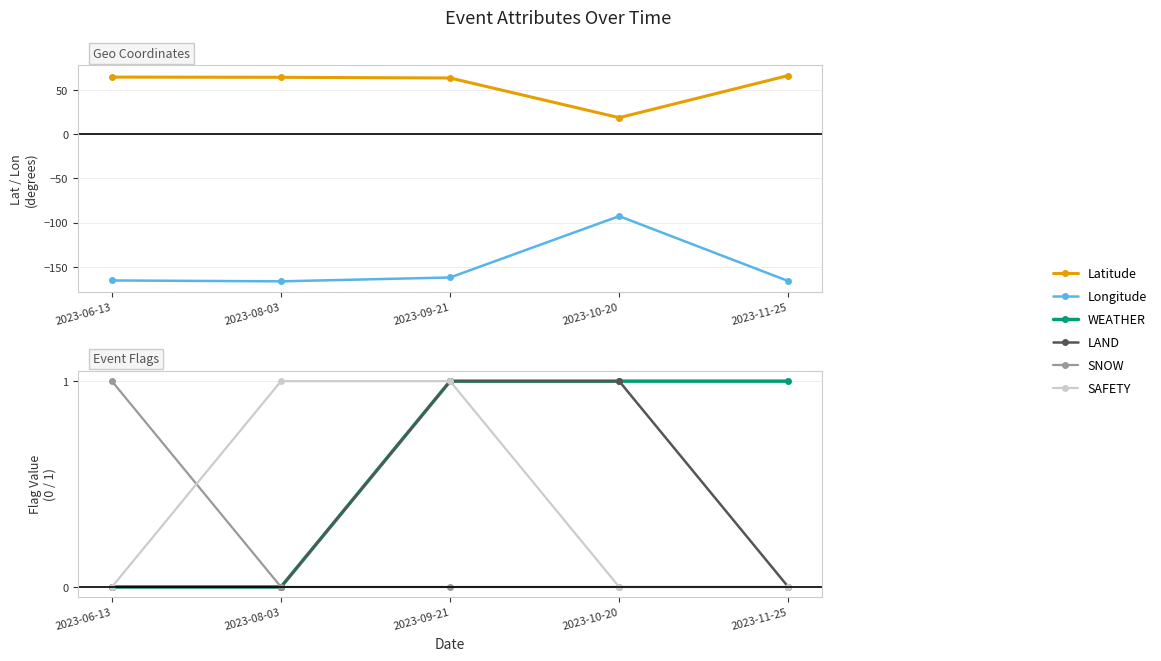

What position from the right is 2023-10-20?

2